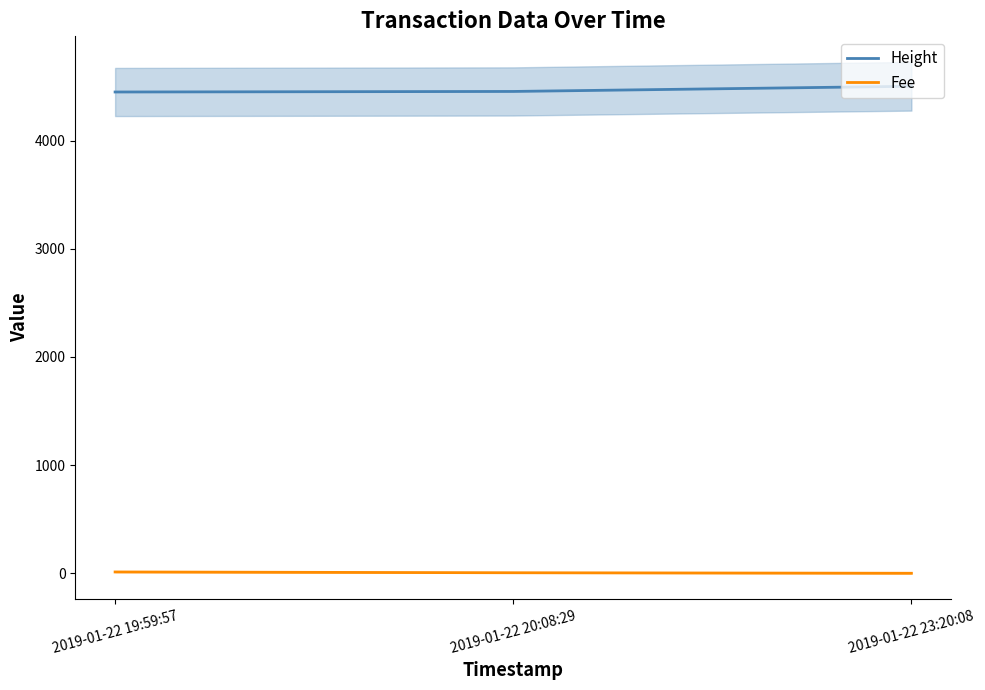

How many categories are shown in the chart?

3